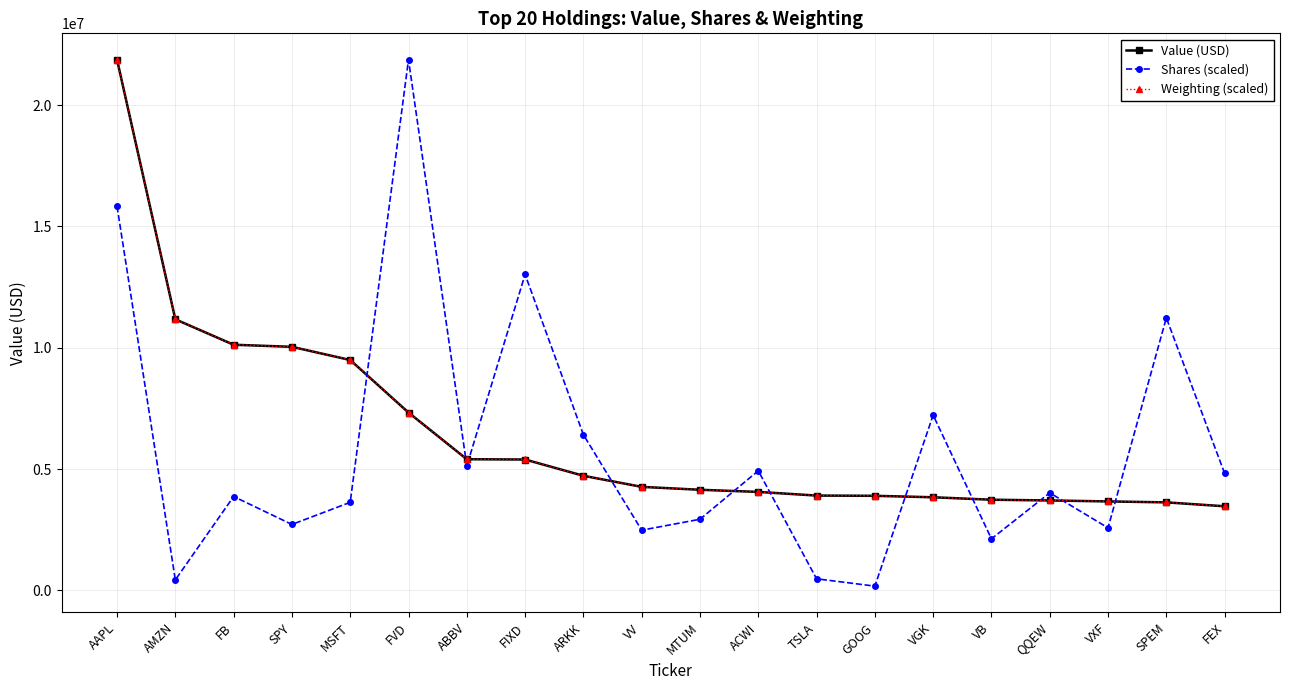

What is the average value of the Weighting (scaled) series?

6391905.9